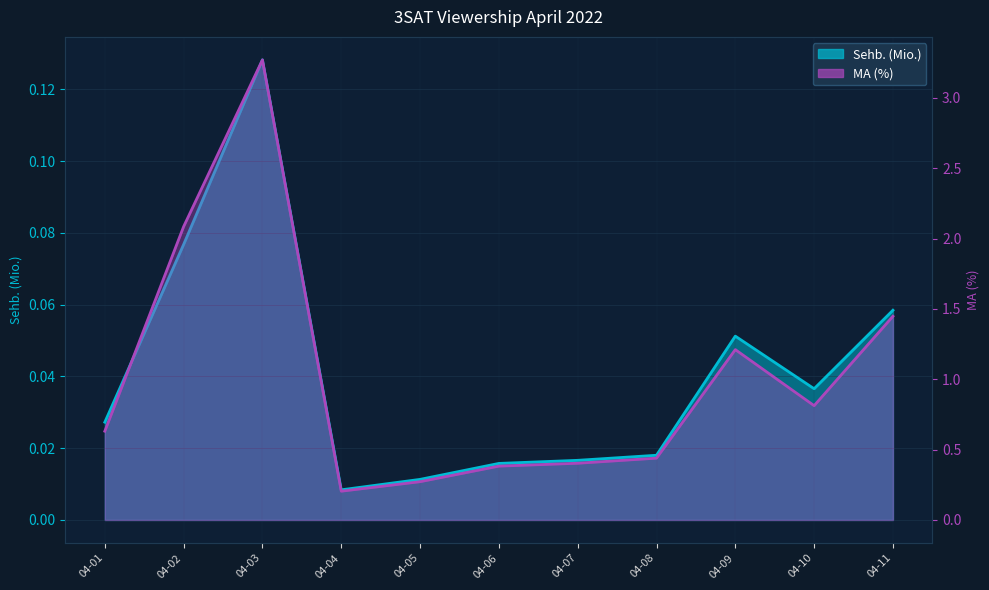

Where is Sehb. (Mio.) nearest to the value 0?

04-04